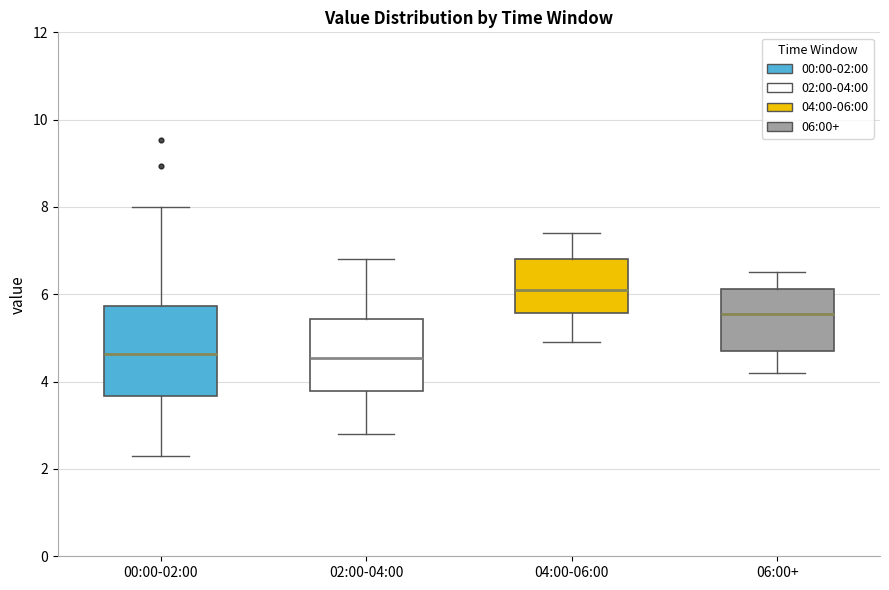

Reading left to right, transcribe this box plot: for each box, give where its median line is, the range the box spans, and where its two whiskers end, as read against the y-axis. The values are not printed on the chart, so give them approximately, as read against the axis.

00:00-02:00: median 4.6, box 3.6 to 5.8, whiskers 2.4 to 8.0
02:00-04:00: median 4.6, box 3.8 to 5.4, whiskers 2.8 to 6.8
04:00-06:00: median 6.2, box 5.6 to 6.8, whiskers 5.0 to 7.4
06:00+: median 5.6, box 4.8 to 6.2, whiskers 4.2 to 6.6